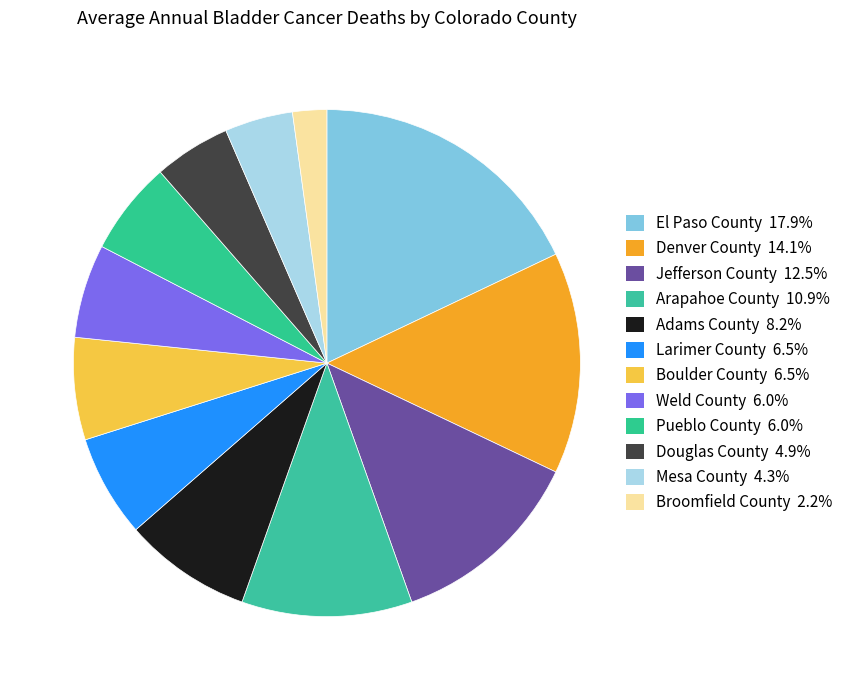

To the nearest percent, what is the difference between the Jefferson County and Broomfield County slice percentages?

10%